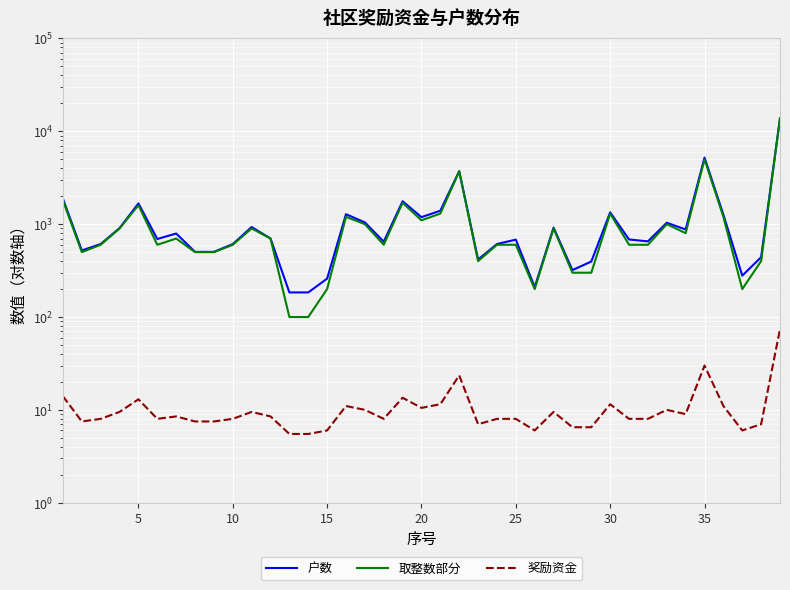

What is the maximum value shown in the chart?

13801.0